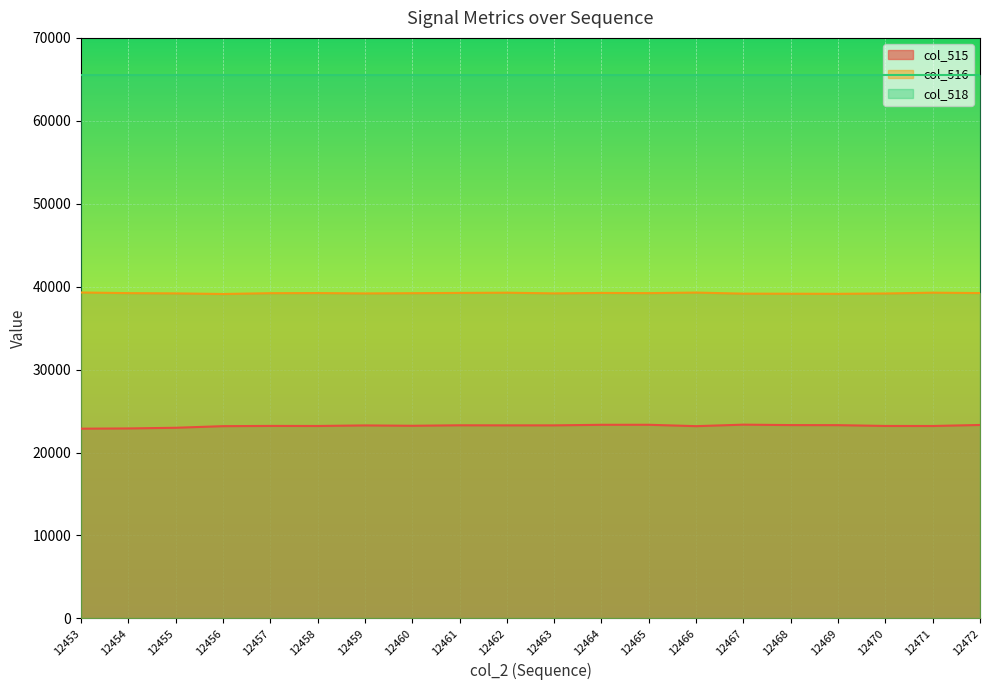

The col_515 series shows 36850 at 12459. True or false?

False